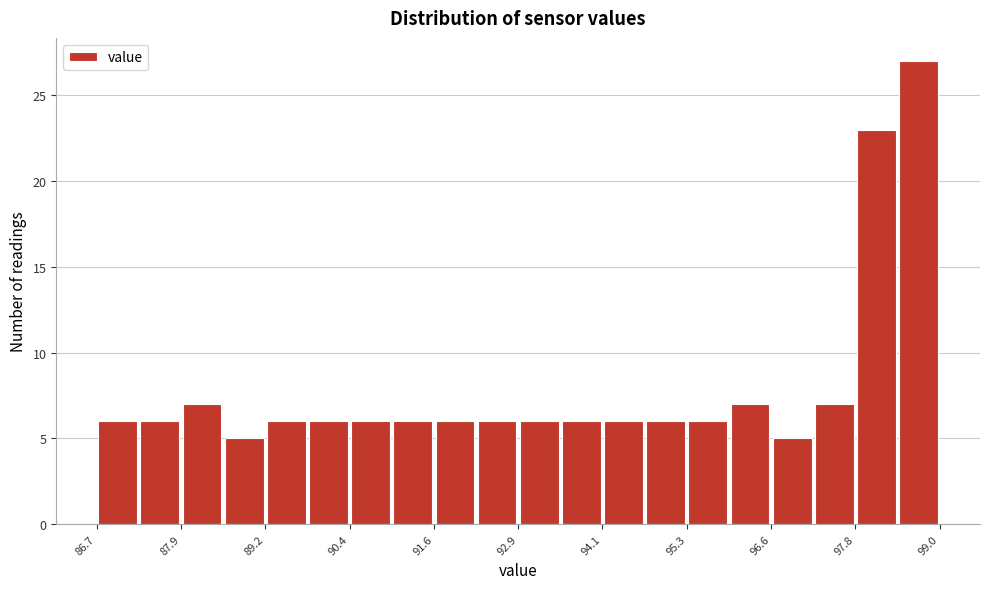

Around what value on the x-axis is the tallest bar? Give the approximate position of its centre, as read against the axis.

98.8